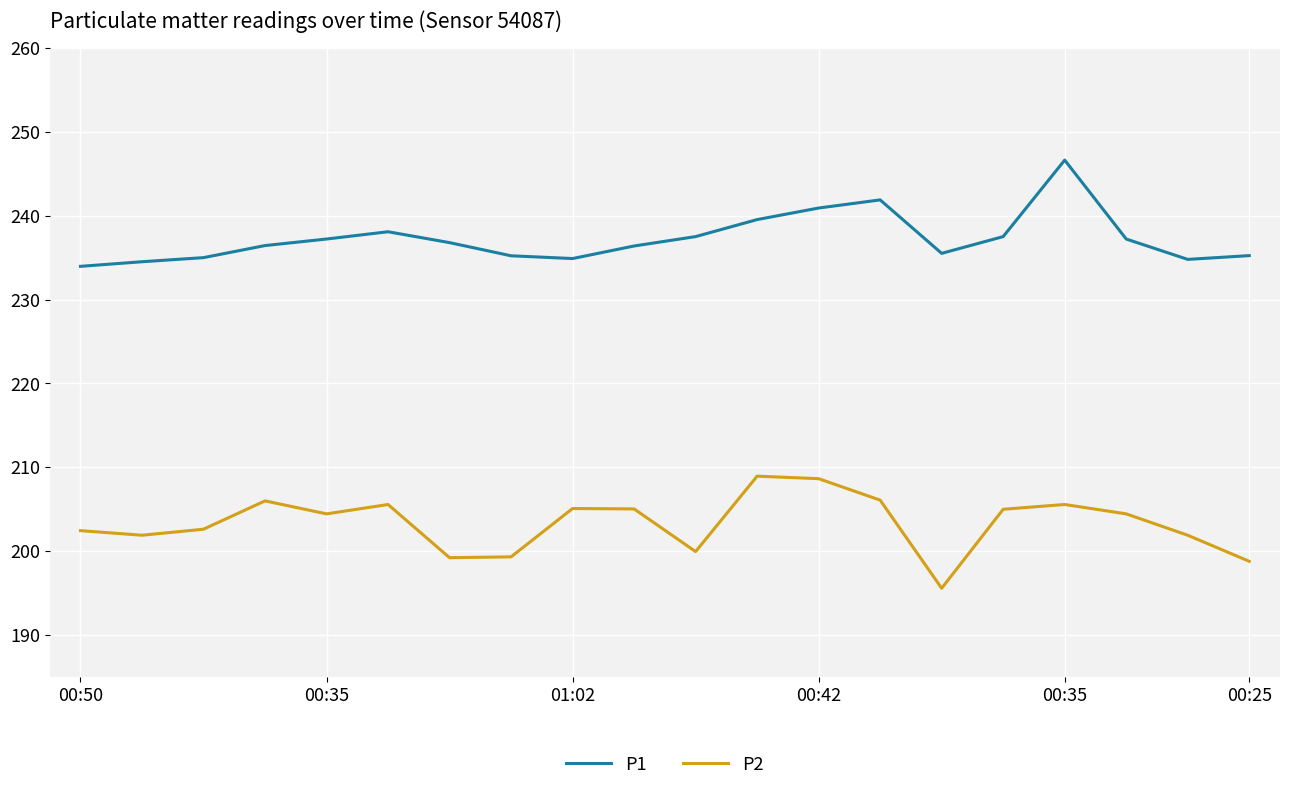

True or false: P2 and P1 cross at least once.

False